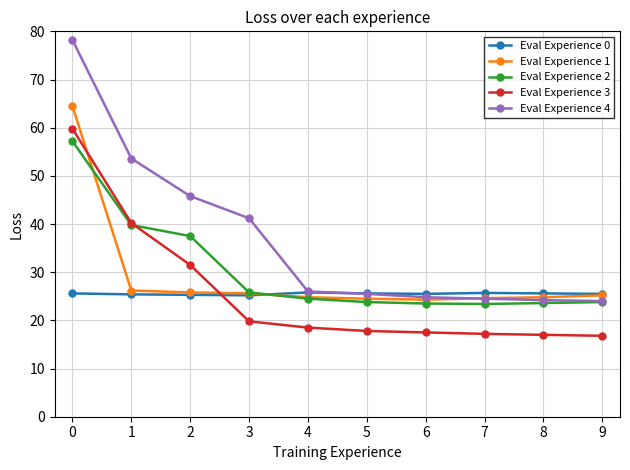

True or false: Eval Experience 3 has more than 2 interior local peaks.

False